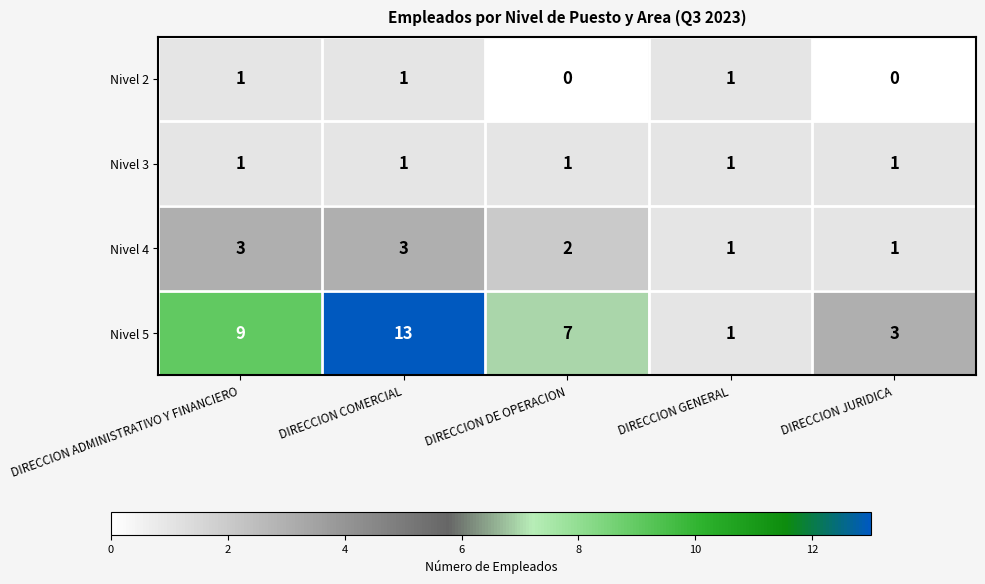

What is the spread (max minus min) of values at DIRECCION ADMINISTRATIVO Y FINANCIERO?

8